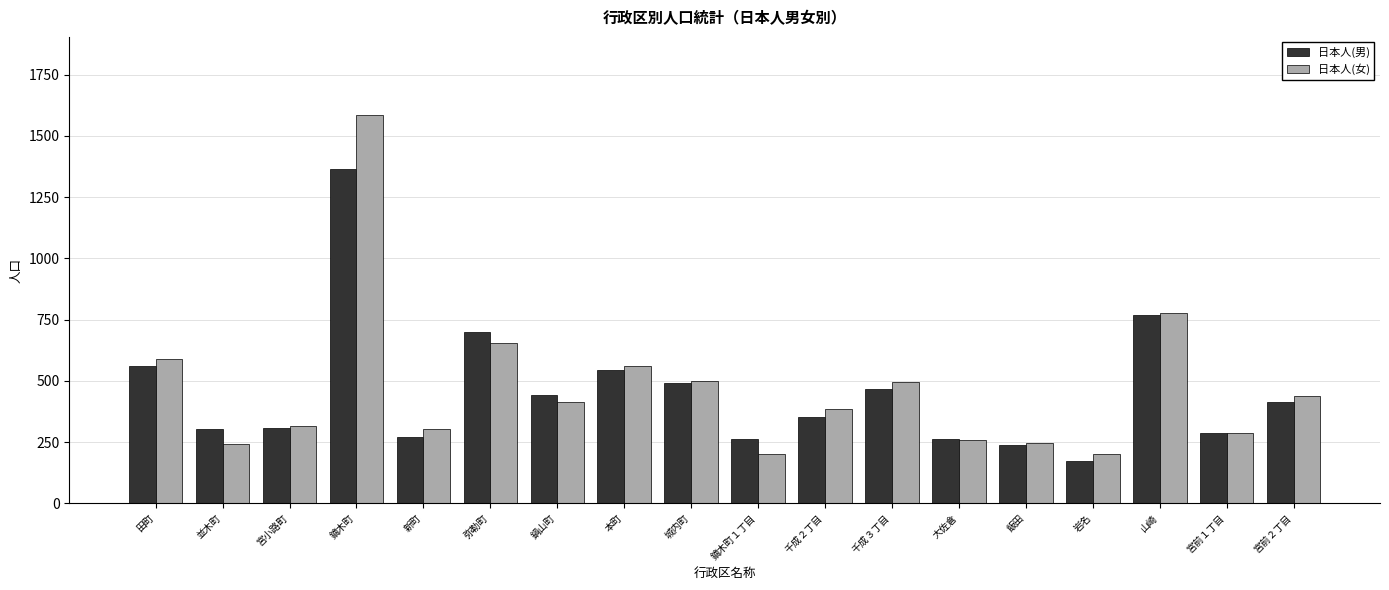

Between 並木町 and 鏑木町１丁目, which series saw the biggest shift?

日本人(女)